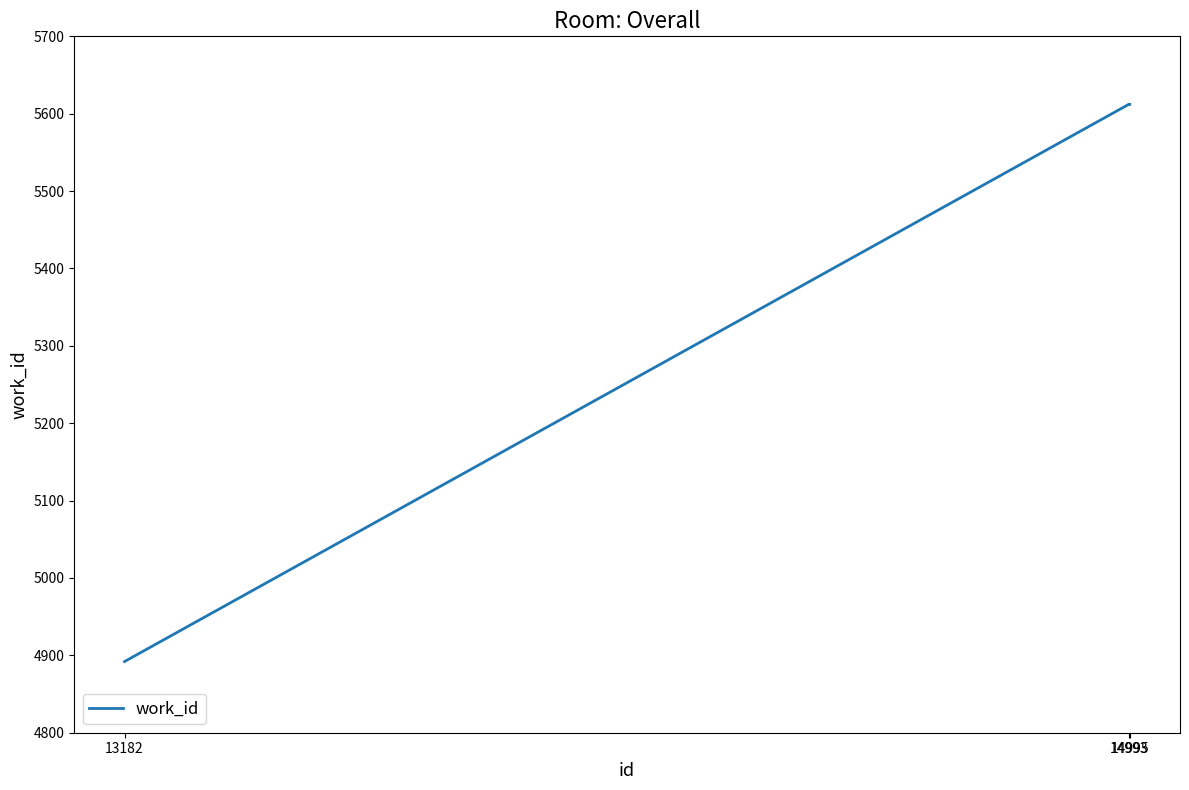

The value at 14993 is 9769. True or false?

False